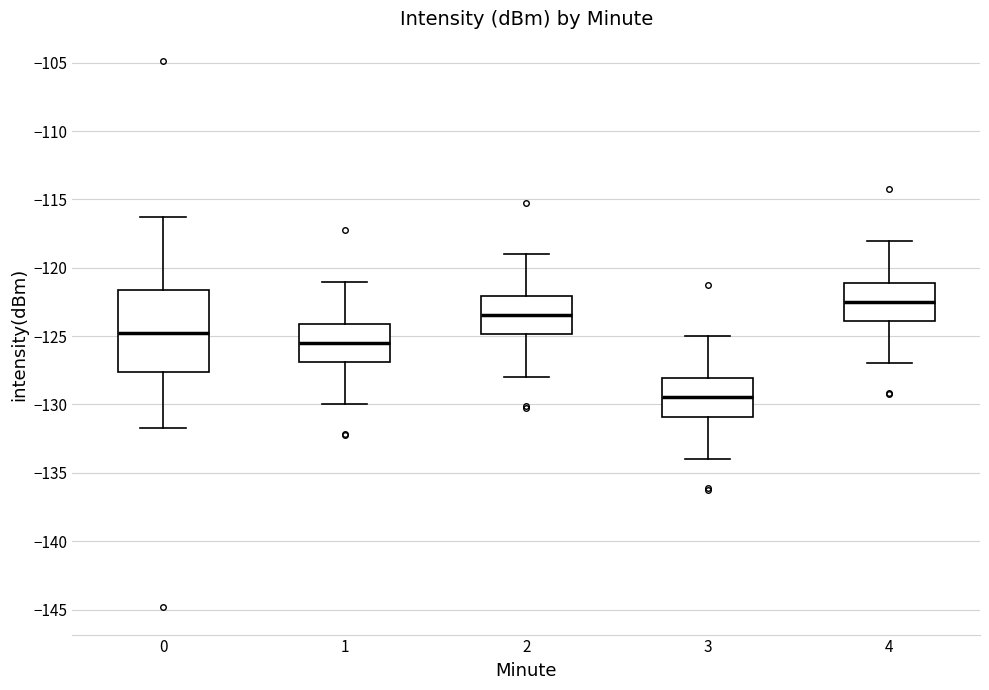

Where does the upper whisker of the box at x = 1 end on the y-axis? The values are not printed on the chart, so give them approximately, as read against the axis.

-121.0